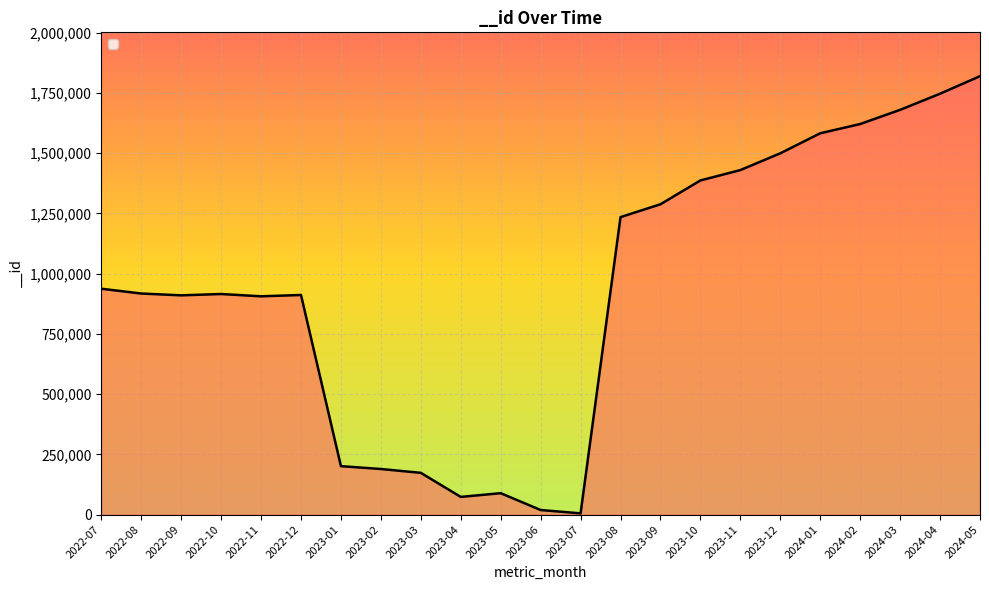

What is the difference between the values at 2024-05 and 2023-01?

1618856